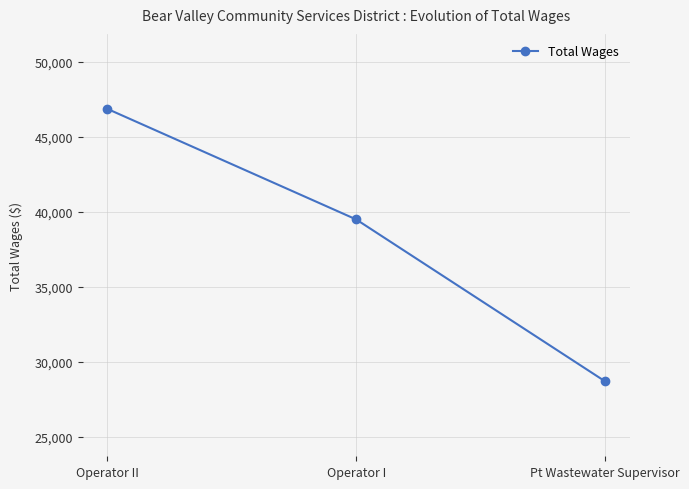

Between Operator II and Operator I, which is larger?

Operator II